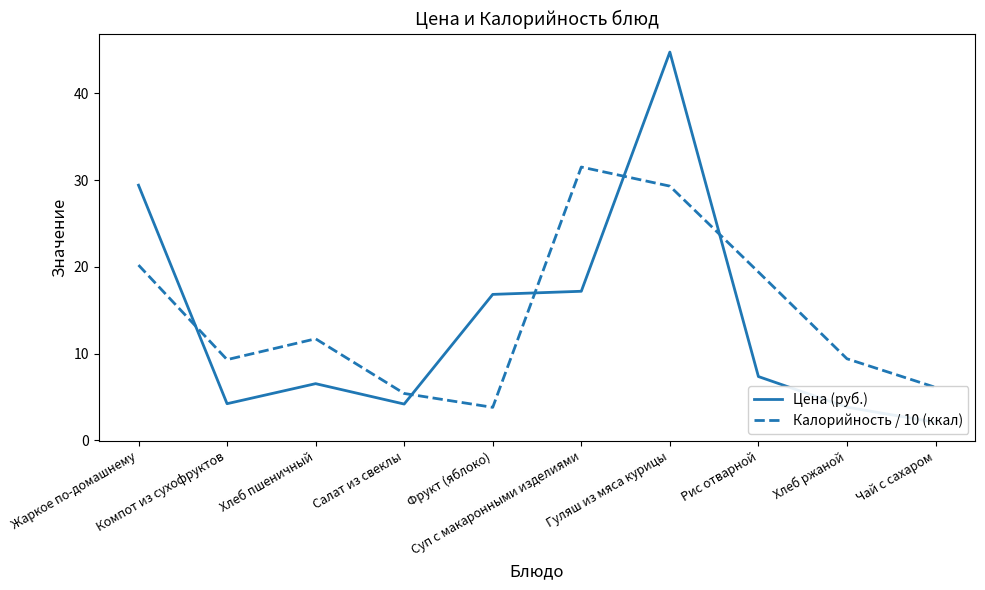

List the series in order of their peak value, highest first.

Цена (руб.), Калорийность / 10 (ккал)